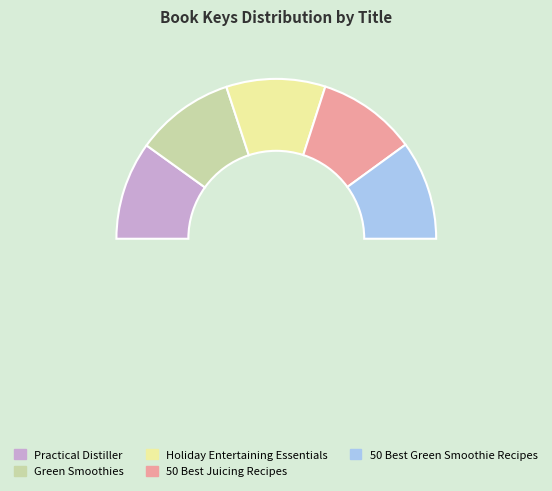

What is the total percentage of Practical Distiller and 50 Best Juicing Recipes?

39.9%